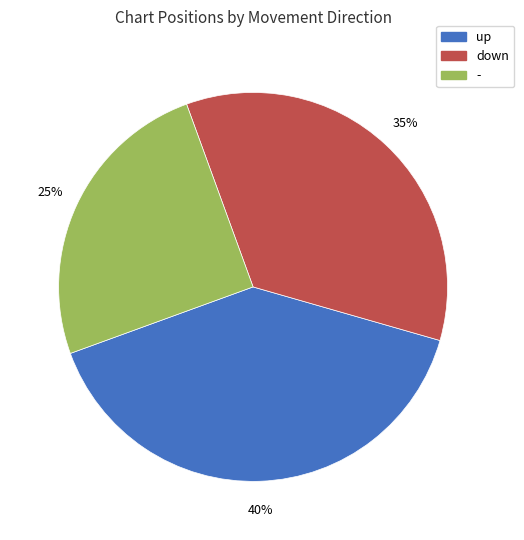

To the nearest percent, what percentage of the pie is -?

25%